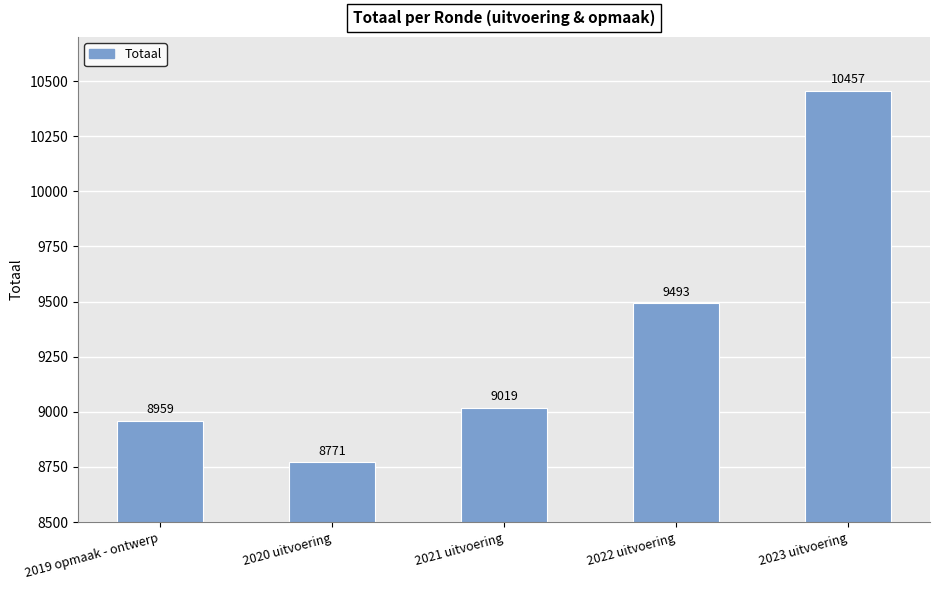

List the labels in order of value, largest first.

2023 uitvoering, 2022 uitvoering, 2021 uitvoering, 2019 opmaak - ontwerp, 2020 uitvoering